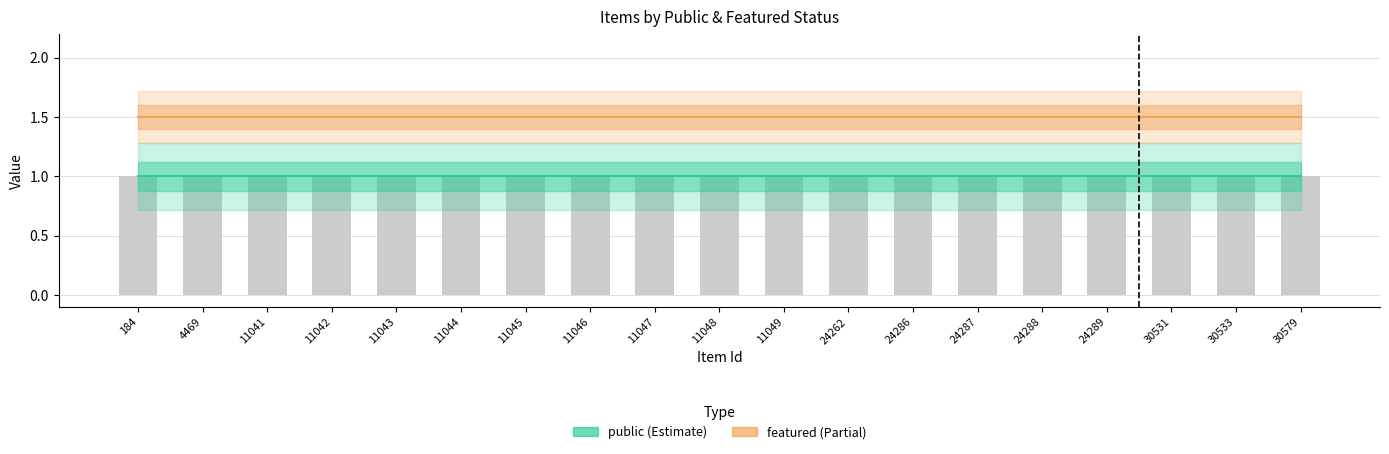

The value of public (Estimate) at 24288 is 1.0. True or false?

True